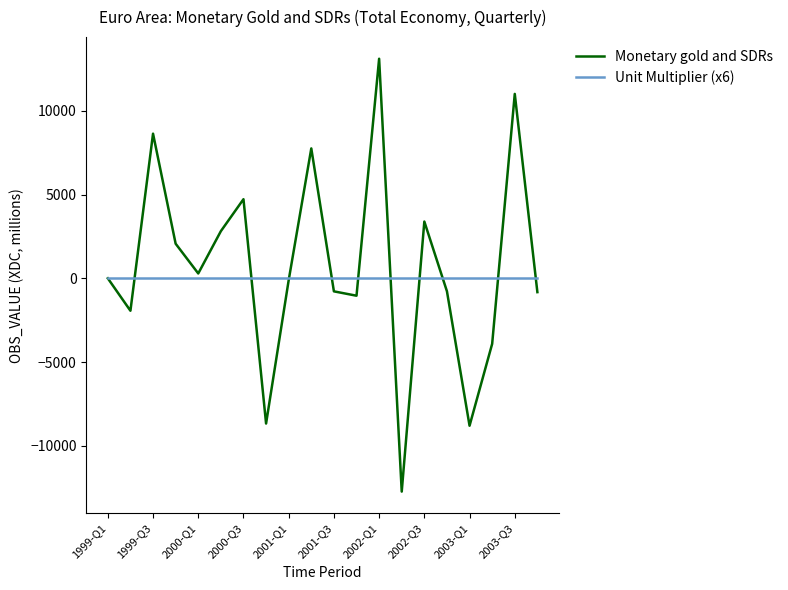

What is the sum of all Monetary gold and SDRs values?

14209.3